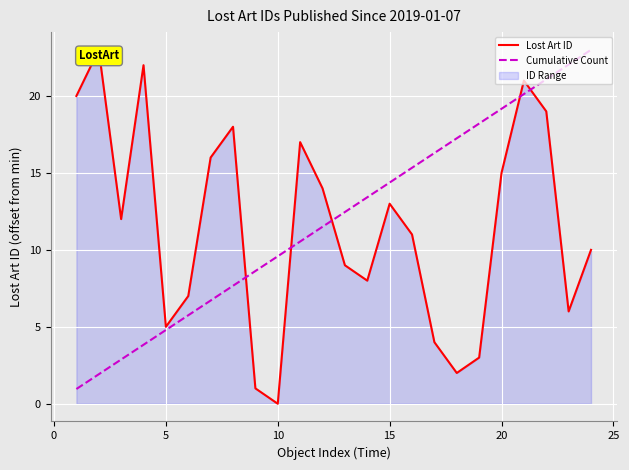

What is the highest value of the Cumulative Count series?

23.0